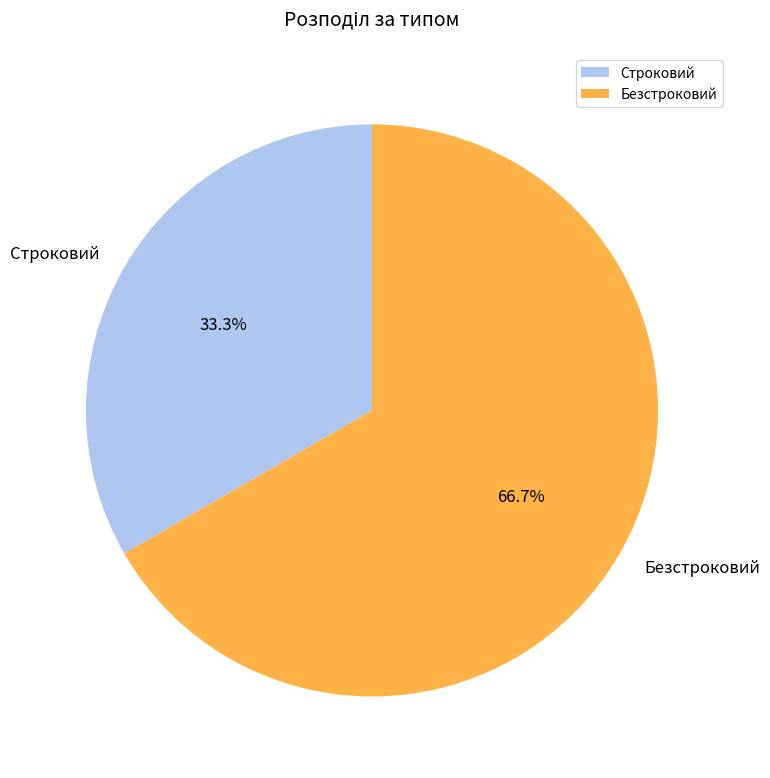

What is the ratio of the value at Строковий to the value at Безстроковий?

0.5